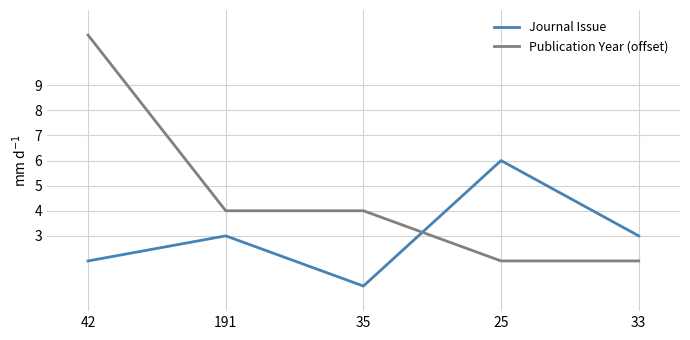

Which series has the largest total across all categories?

Publication Year (offset)